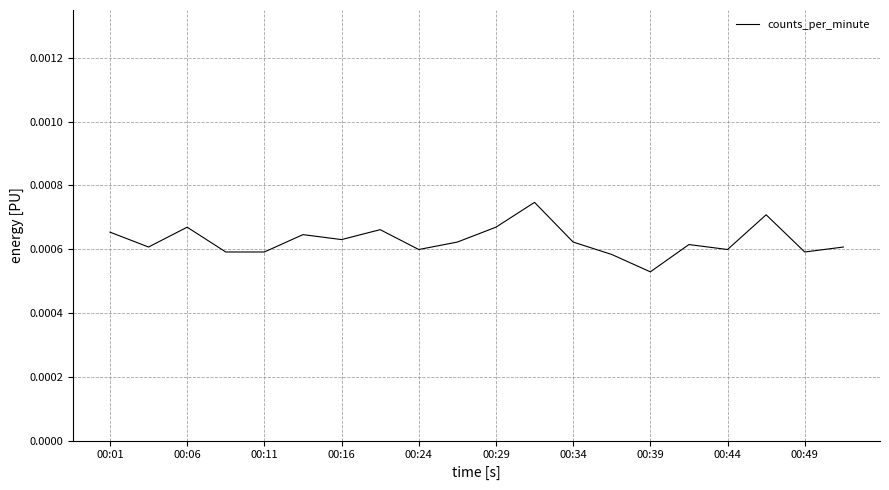

True or false: the data has more than 0 interior local peaks.

True